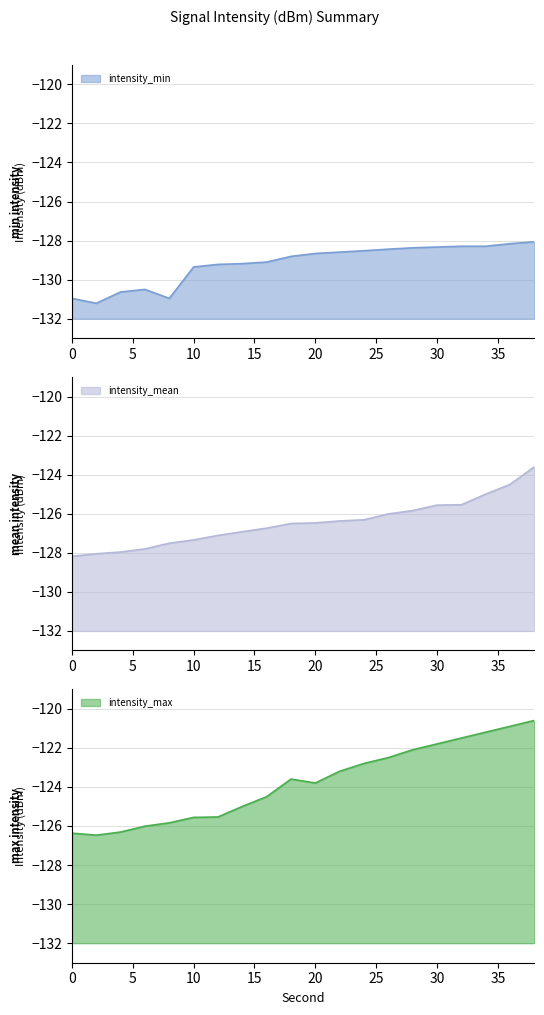

Reading right to left, transcribe all the data shown in this chart.

intensity_min: 38=-128.1	36=-128.2	34=-128.3	32=-128.3	30=-128.3	28=-128.4	26=-128.4	24=-128.5	22=-128.6	20=-128.7	18=-128.8	16=-129.1	14=-129.2	12=-129.2	10=-129.3	8=-131.0	6=-130.5	4=-130.6	2=-131.2	0=-131.0
intensity_mean: 38=-123.6	36=-124.5	34=-125.0	32=-125.5	30=-125.6	28=-125.8	26=-126.0	24=-126.3	22=-126.4	20=-126.5	18=-126.5	16=-126.7	14=-126.9	12=-127.1	10=-127.3	8=-127.5	6=-127.8	4=-128.0	2=-128.1	0=-128.2
intensity_max: 38=-120.6	36=-120.9	34=-121.2	32=-121.5	30=-121.8	28=-122.1	26=-122.5	24=-122.8	22=-123.2	20=-123.8	18=-123.6	16=-124.5	14=-125.0	12=-125.5	10=-125.6	8=-125.8	6=-126.0	4=-126.3	2=-126.5	0=-126.4